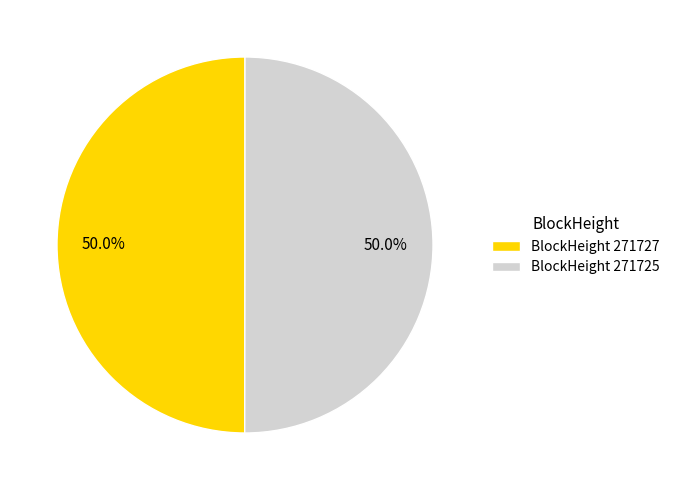

Combined, what portion of the pie is BlockHeight 271727 and BlockHeight 271725?

100.0%